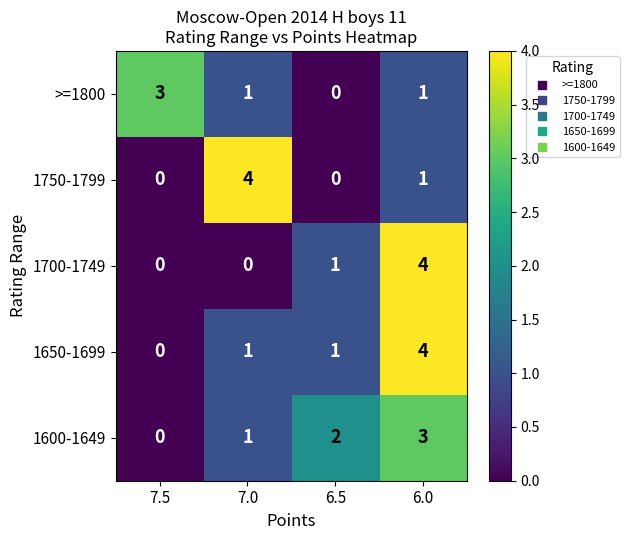

What is the spread (max minus min) of values at 7.5?

3